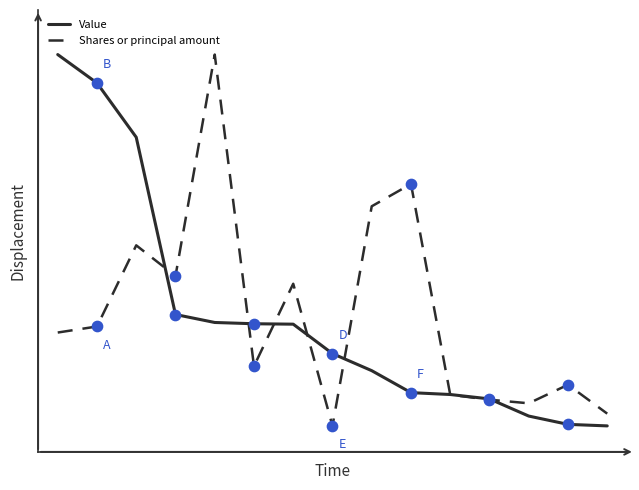

At which category is the sum across all series the highest?

4